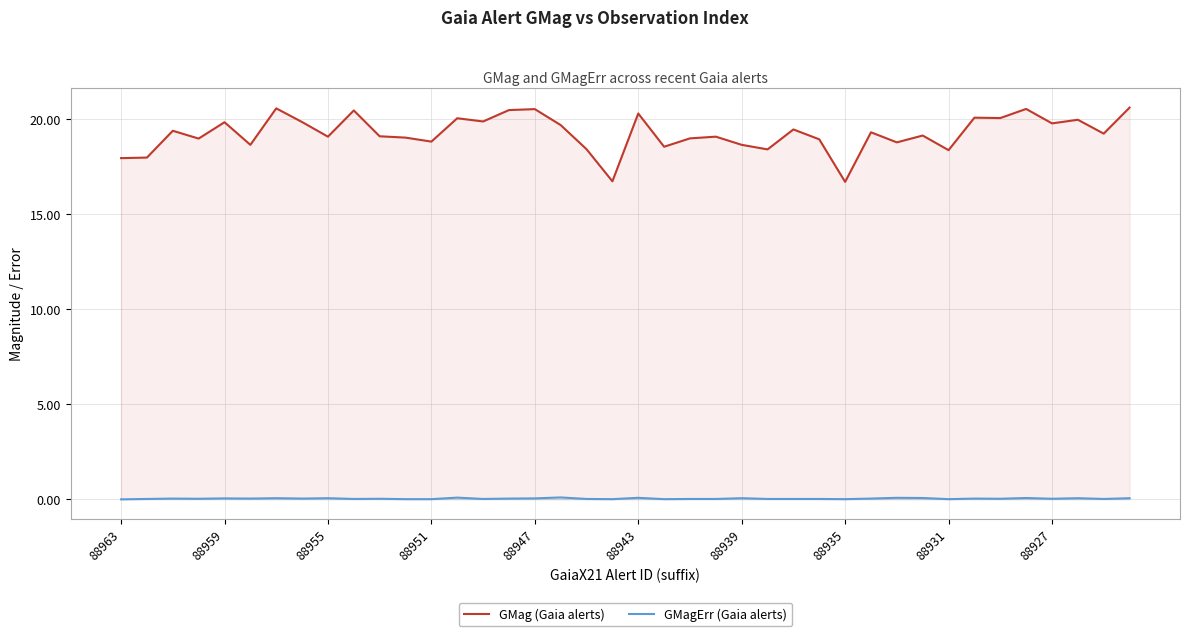

Does the chart display data point markers on the line(s)?

No